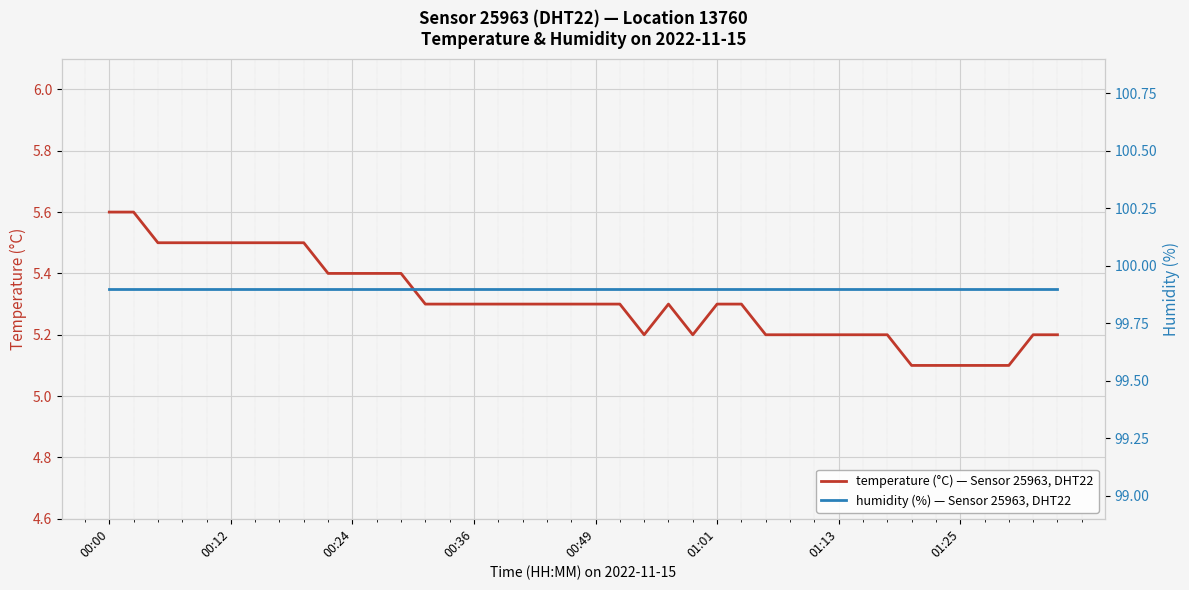

What is the value of the temperature (°C) — Sensor 25963, DHT22 point at the 12th from the left?

5.4